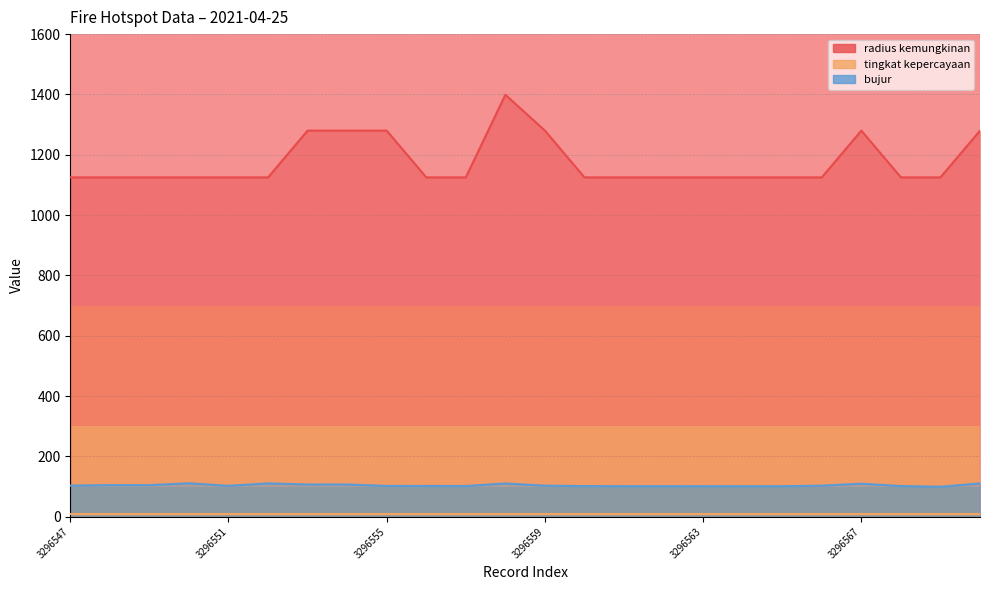

What is the difference between the radius kemungkinan values at 3296567 and 3296547?

155.0